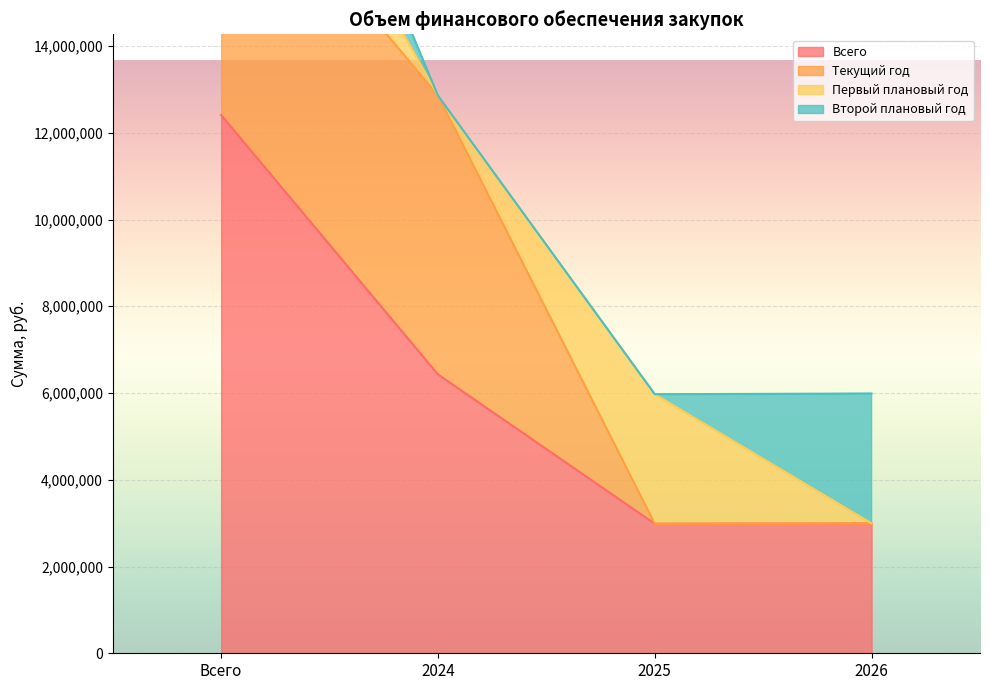

True or false: Текущий год and Второй плановый год intersect in this chart.

False